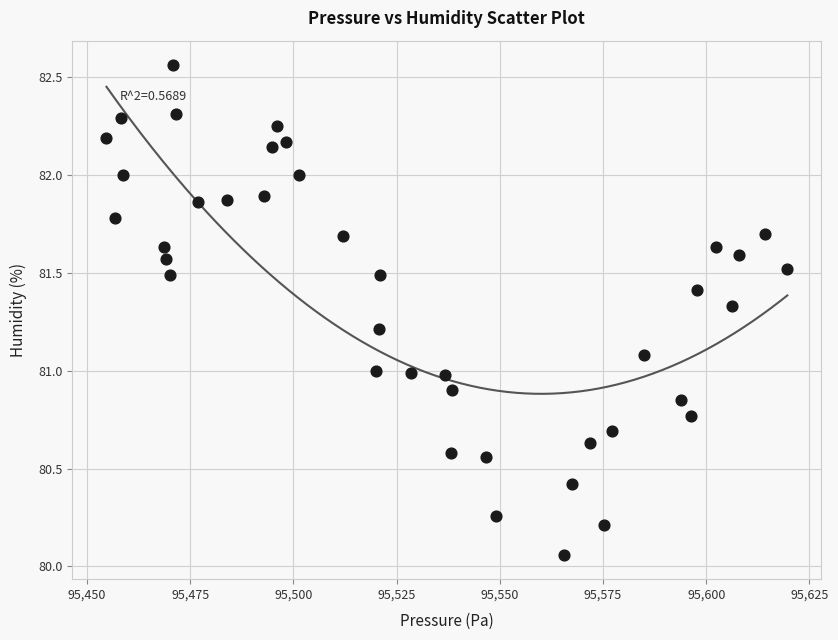

What is the range of Y values (max minus min)?

2.5